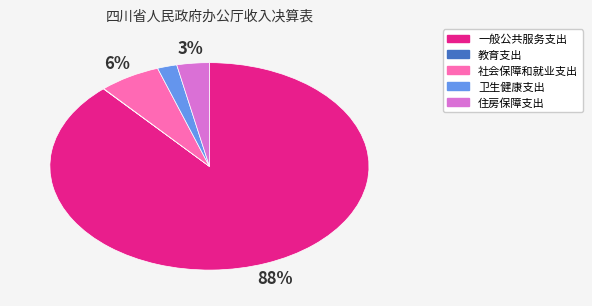

What percentage is the 卫生健康支出 slice, to the nearest percent?

2%